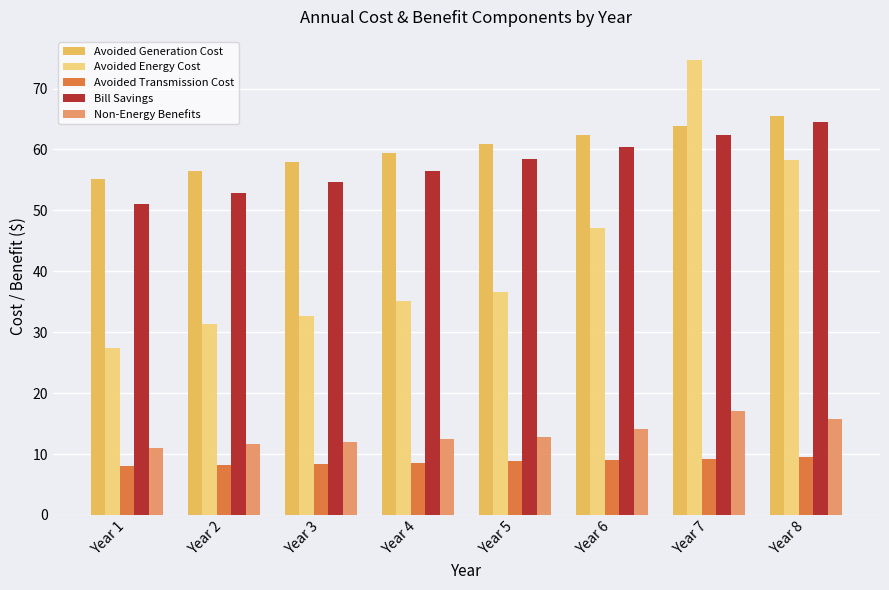

How many data points in Avoided Generation Cost are less than 60?

4